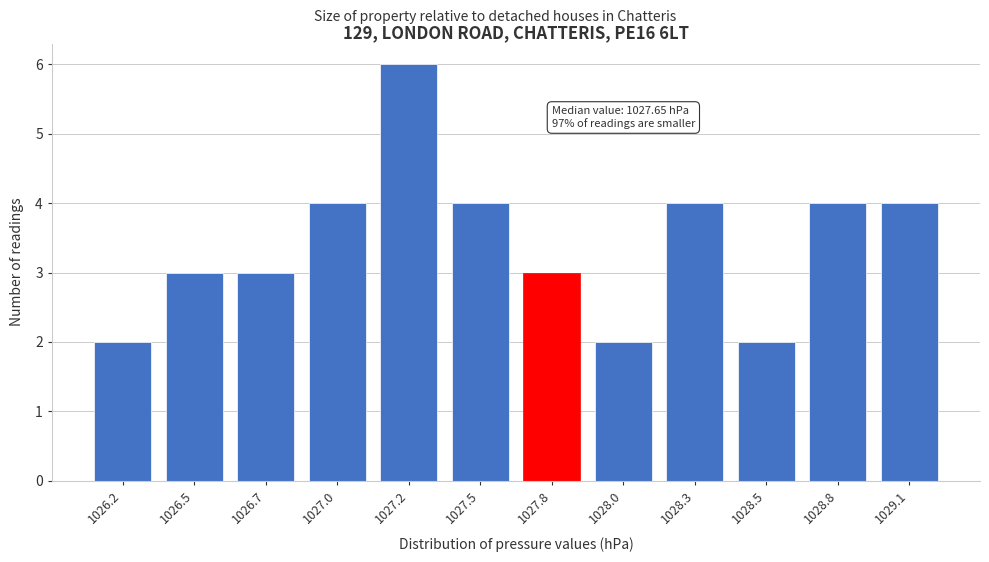

Reading left to right, transcribe all the data shown in this chart.

1026.2=2	1026.5=3	1026.7=3	1027.0=4	1027.2=6	1027.5=4	1027.8=3	1028.0=2	1028.3=4	1028.5=2	1028.8=4	1029.1=4